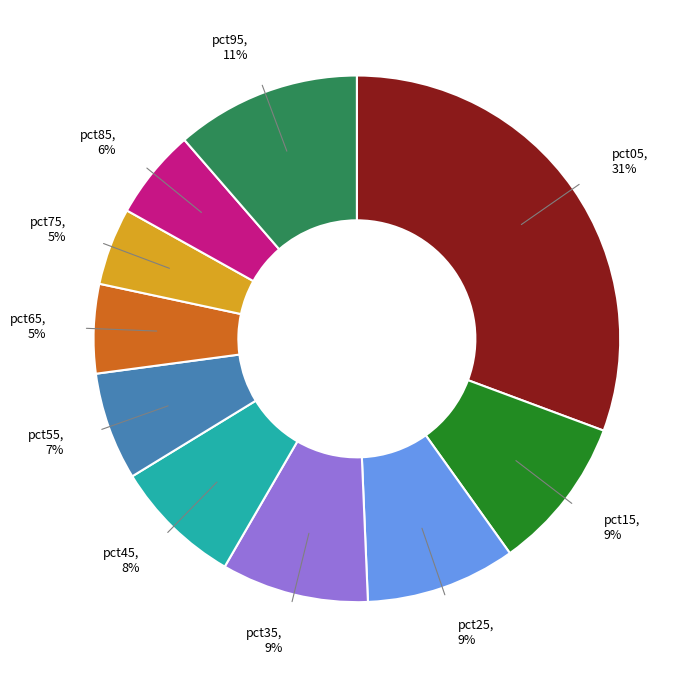

Between pct85 and pct35, which is larger?

pct35